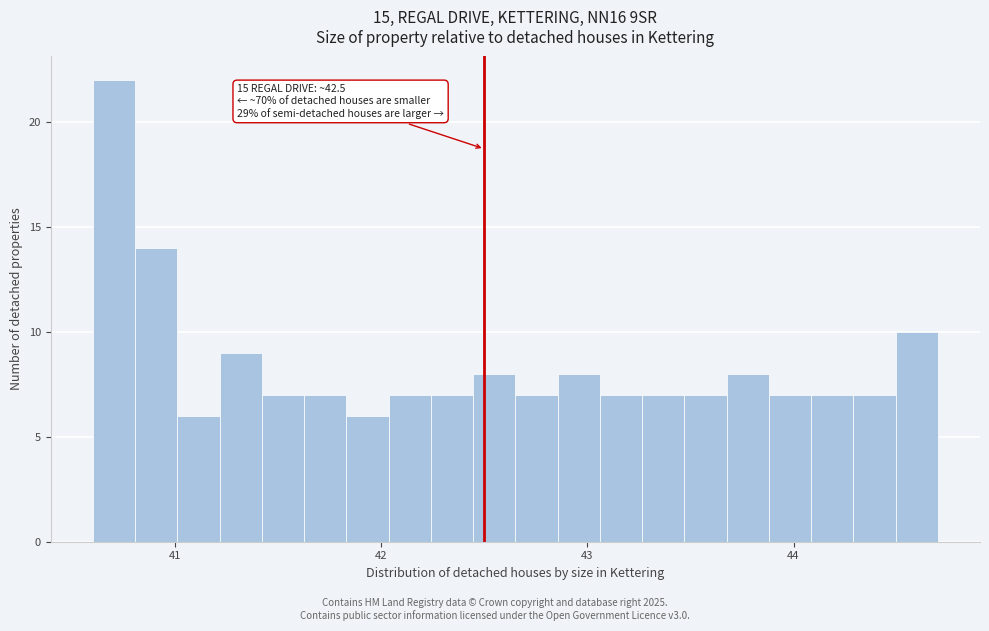

Around what value on the x-axis is the tallest bar? Give the approximate position of its centre, as read against the axis.

40.7